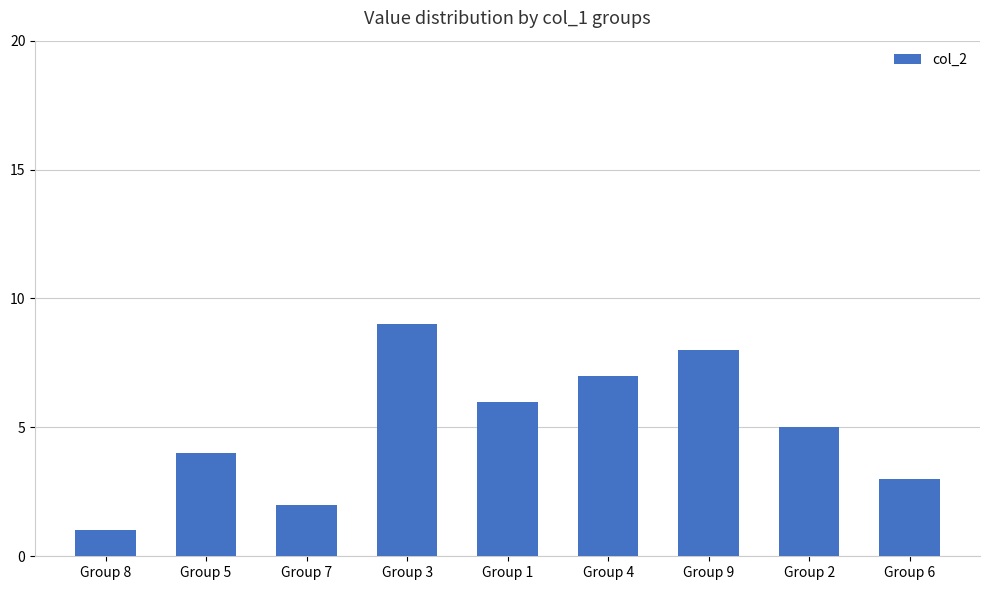

Between Group 4 and Group 6, which is larger?

Group 4